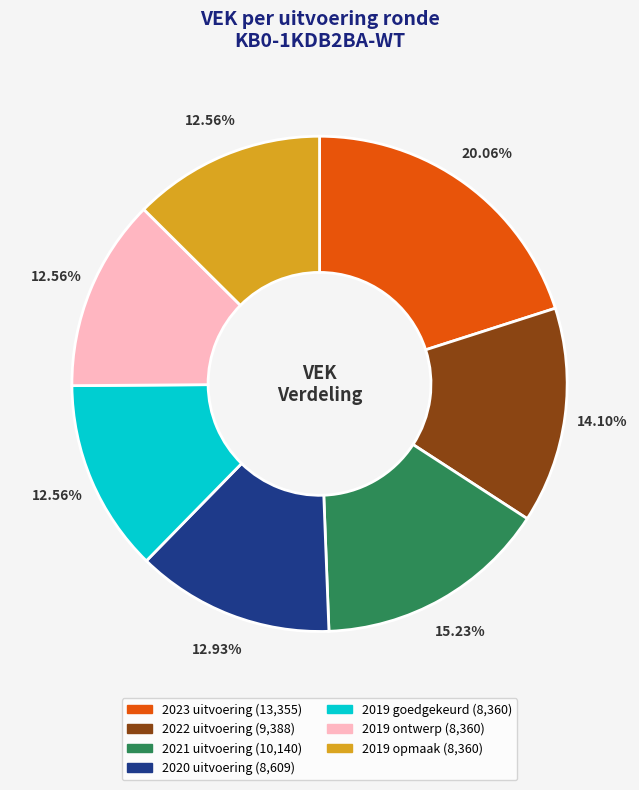

To the nearest percent, what portion does 2021 uitvoering represent?

15%